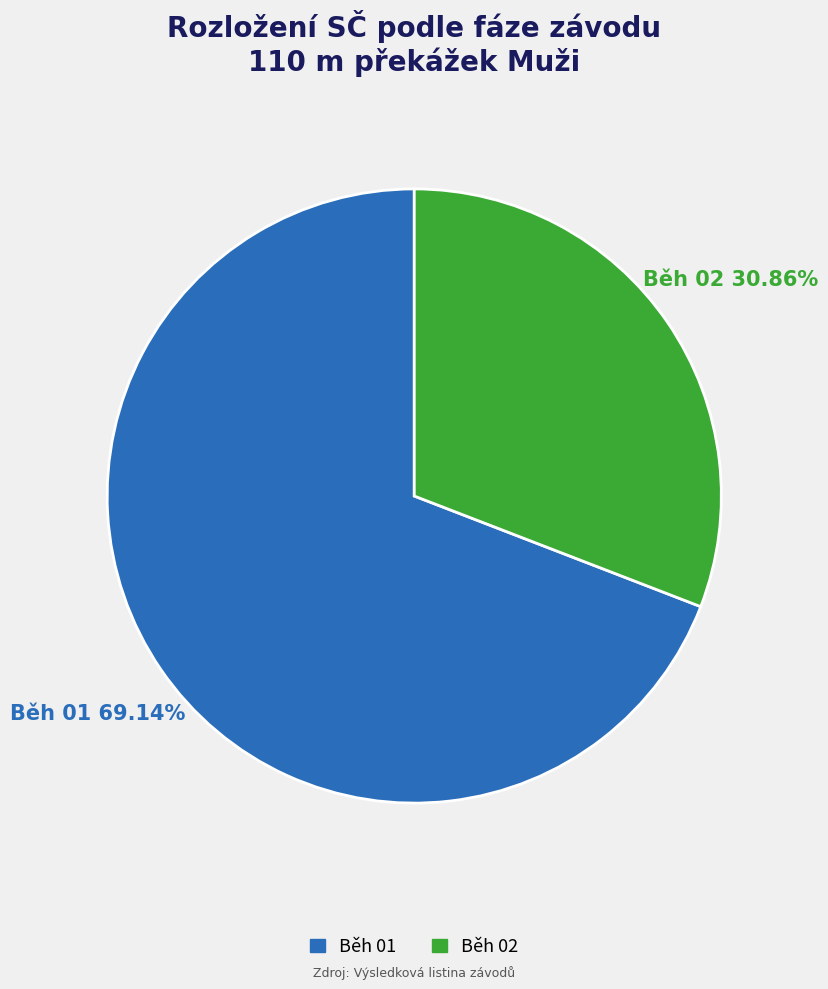

Does Běh 02 represent more than half of the total?

No